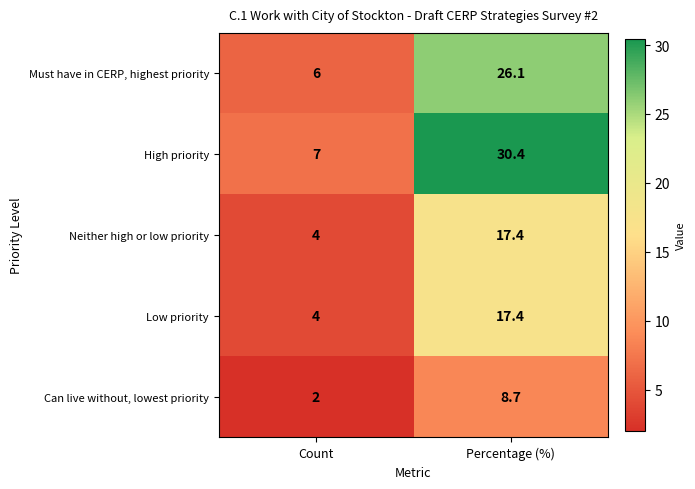

Which label corresponds to the largest value in the chart?

Percentage (%)